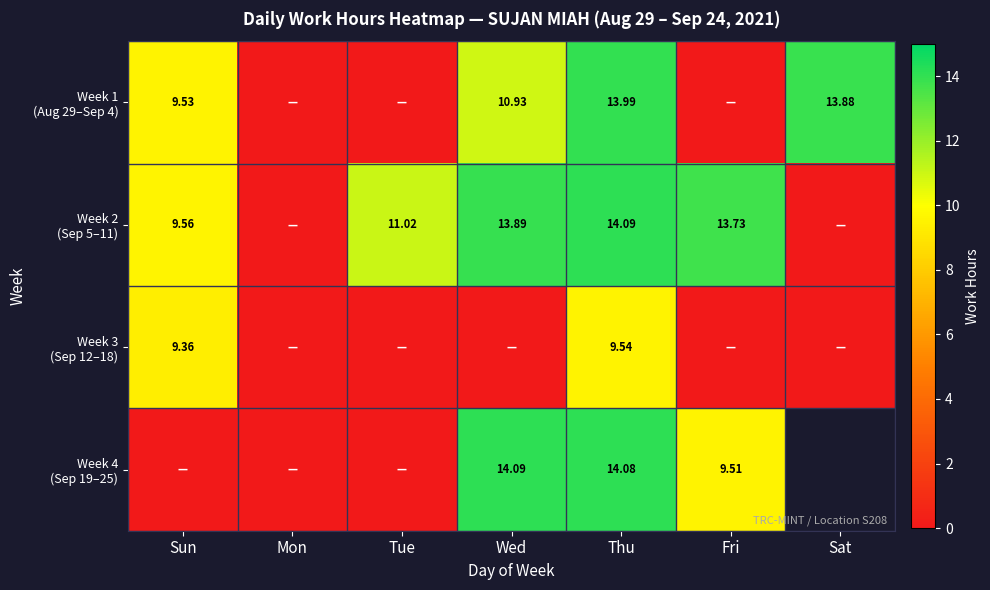

True or false: Week 2 (Sep 5–11) has a value of 16.4 at Sun.

False